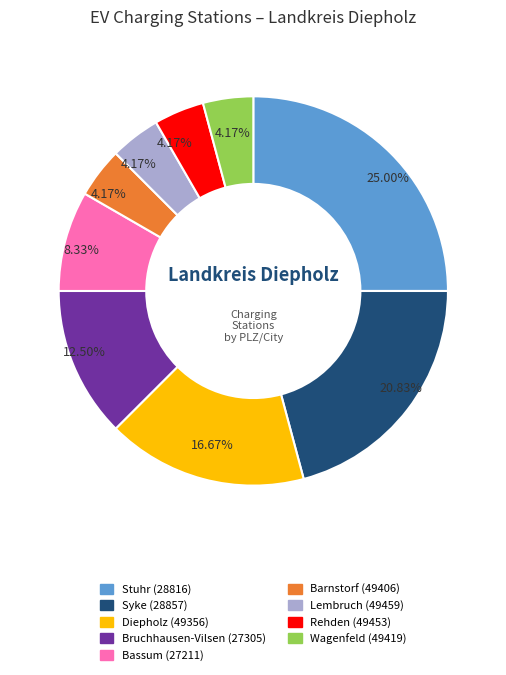

Between Stuhr (28816) and Barnstorf (49406), which is larger?

Stuhr (28816)